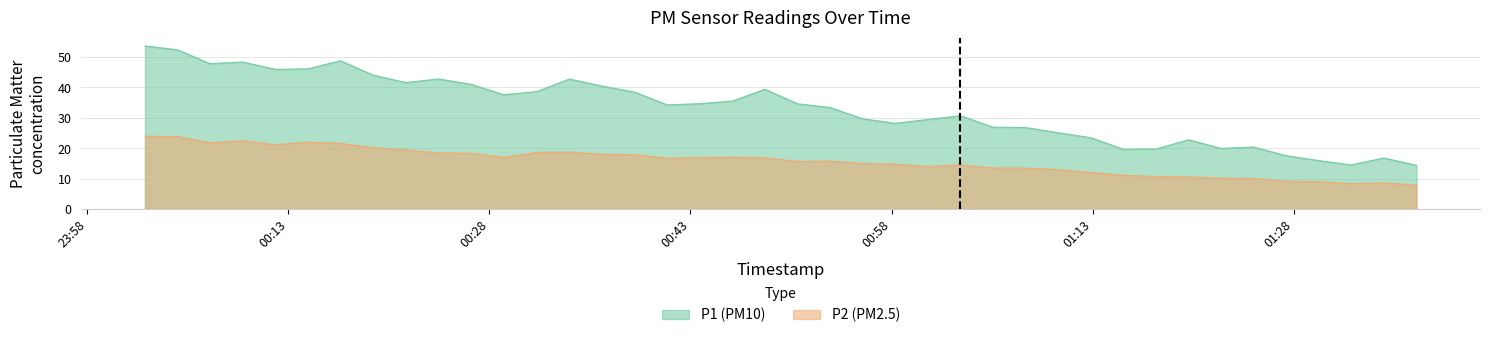

What is the maximum value for P2 (PM2.5)?

24.0